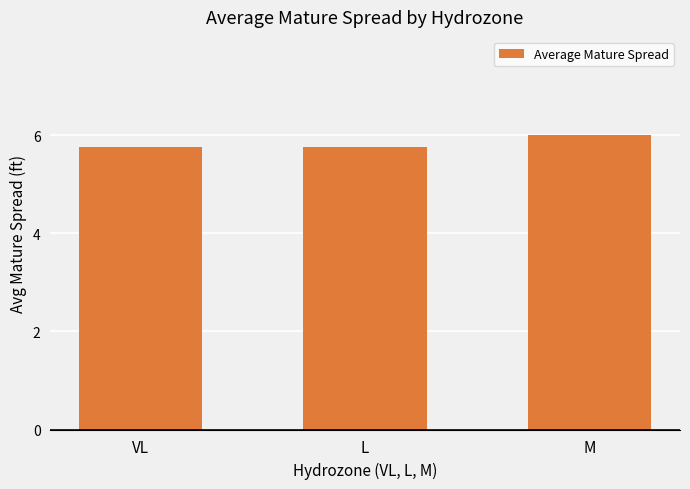

True or false: the data shows 5.8 at VL.

True